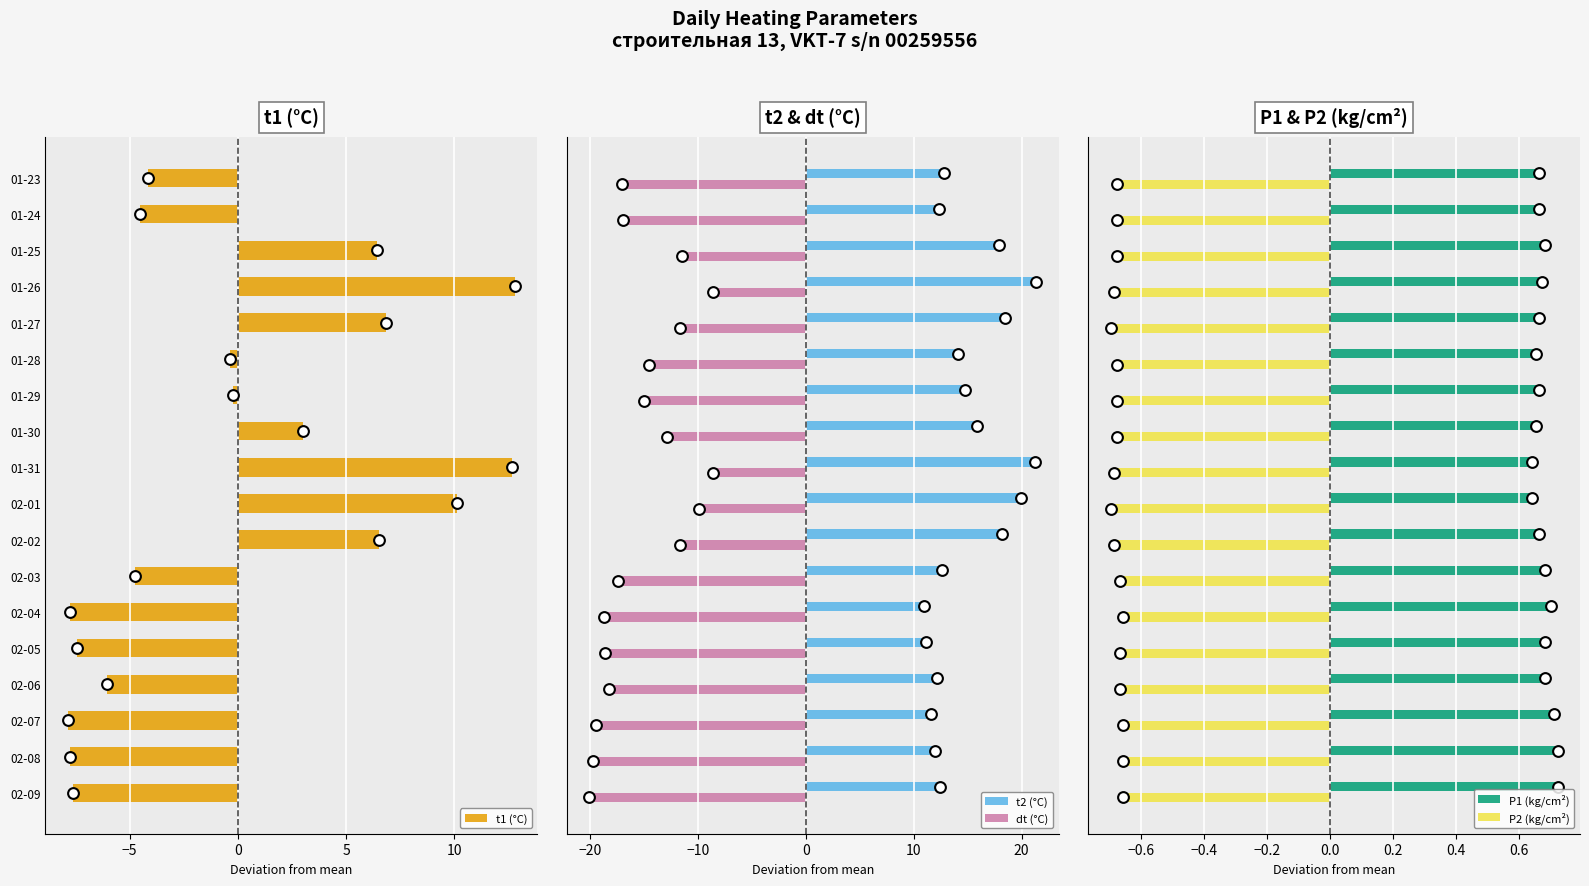

At how many categories does at least one series exceed 5?

18